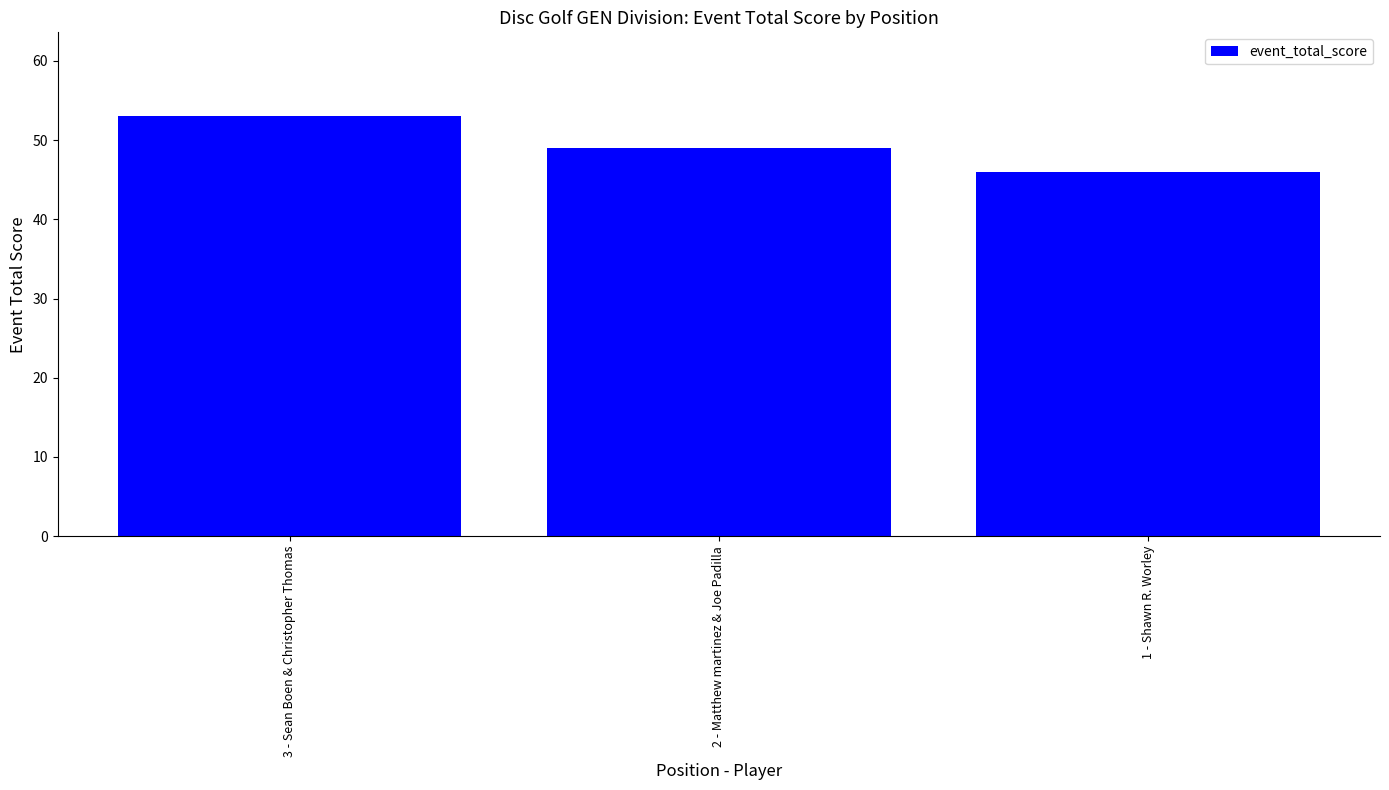

Rank the categories by value from highest to lowest.

3 - Sean Boen & Christopher Thomas, 2 - Matthew martinez & Joe Padilla, 1 - Shawn R. Worley